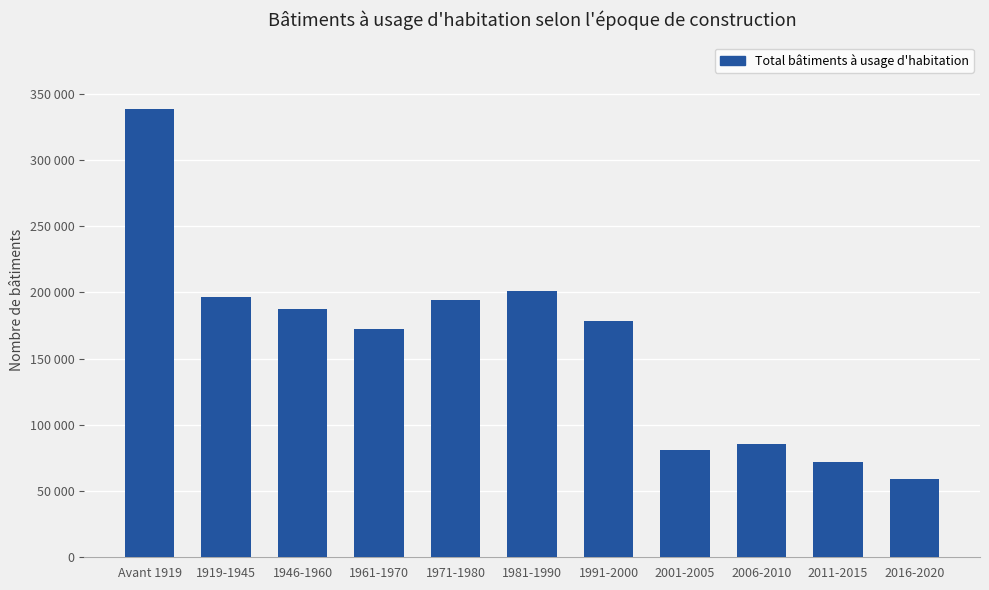

Between 1919-1945 and Avant 1919, which is larger?

Avant 1919